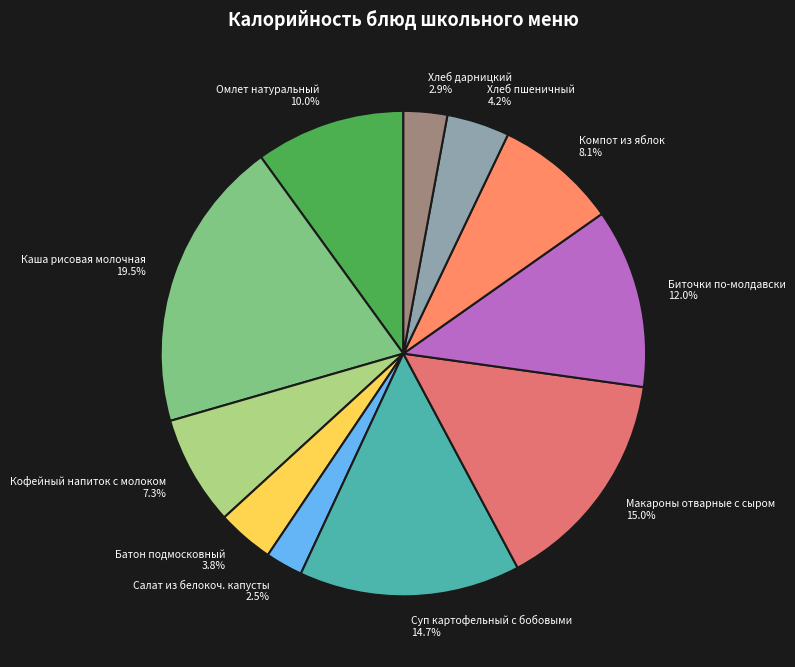

To the nearest percent, what percentage of the pie is Омлет натуральный?

10%